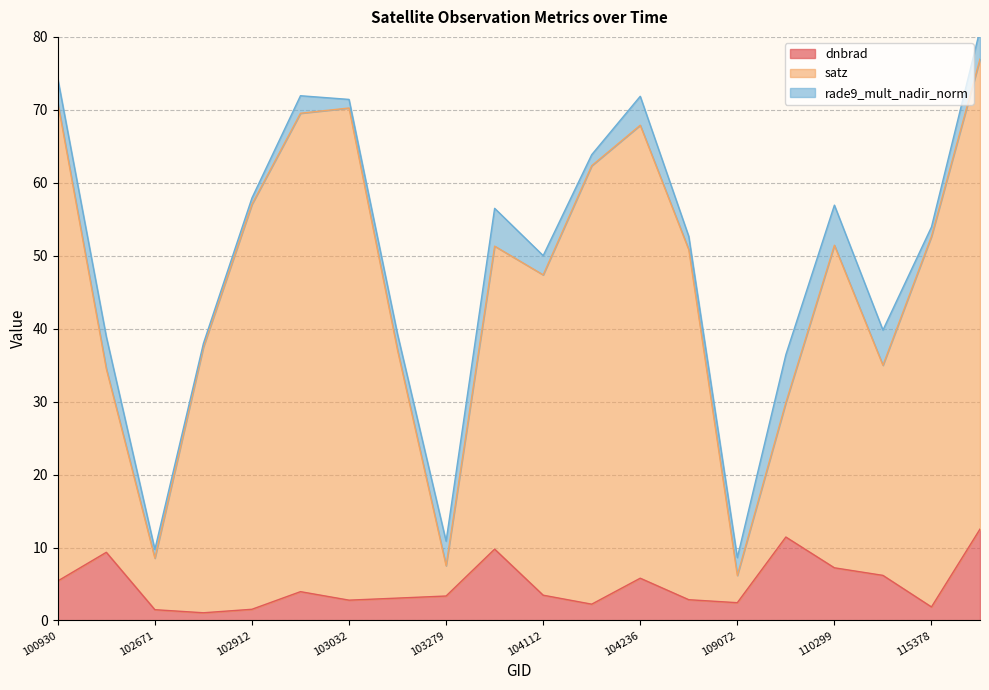

How many interior local peaks does the satz series have?

4